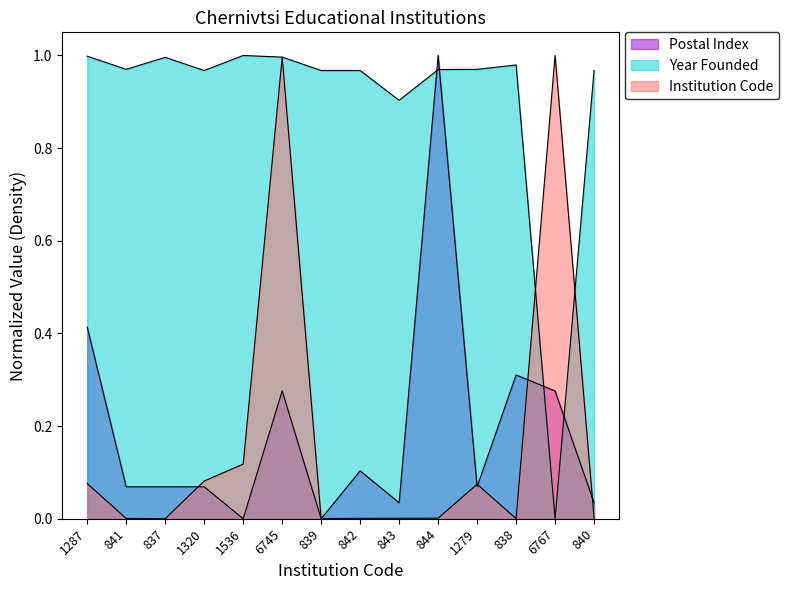

True or false: Year Founded has more than 0 interior local peaks.

True